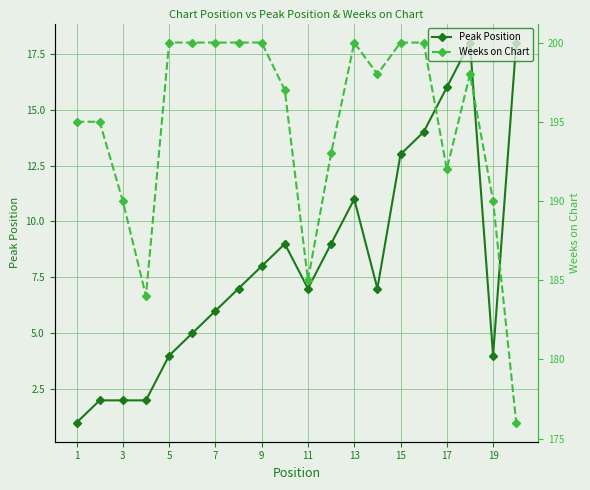

How many lines are shown in the chart?

2